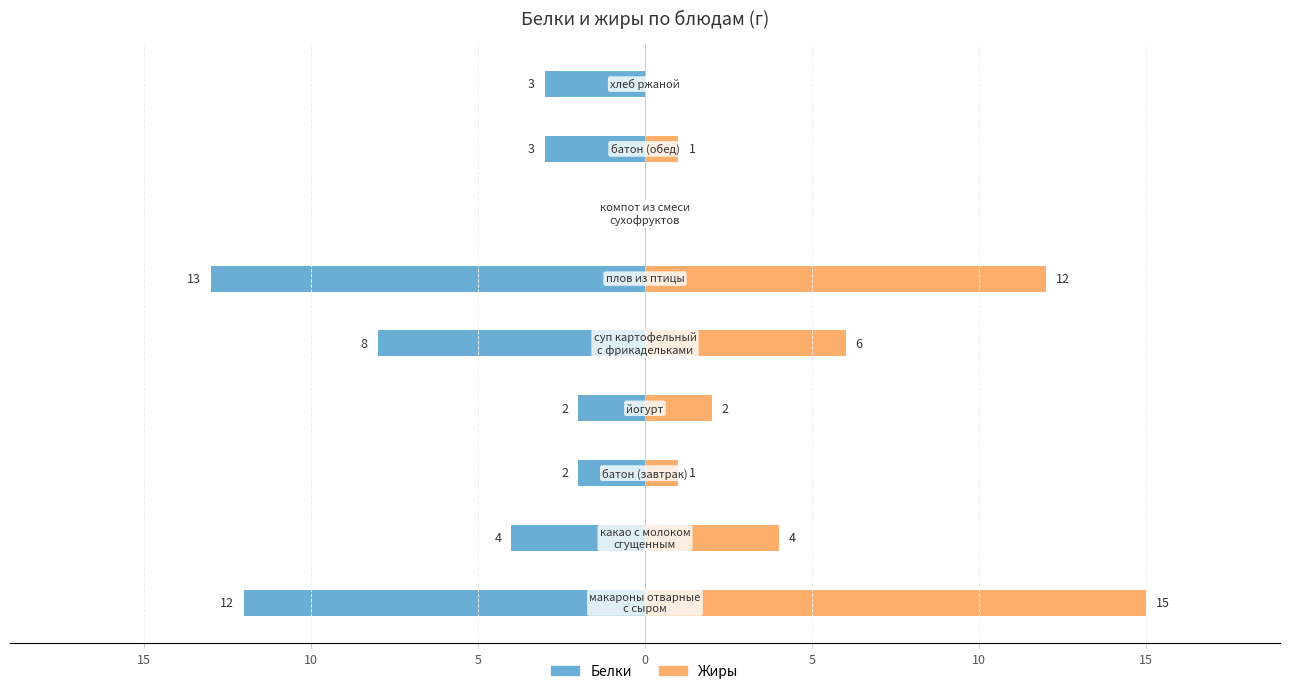

What is the value of the Белки bar at the 2nd from the left?

-4